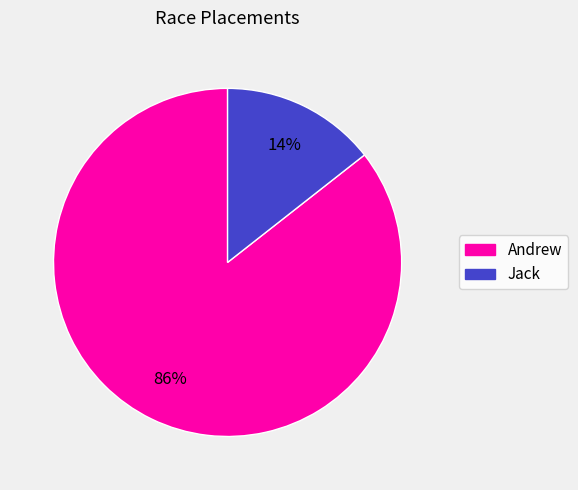

Is the sum of Andrew and Jack greater than half?

Yes